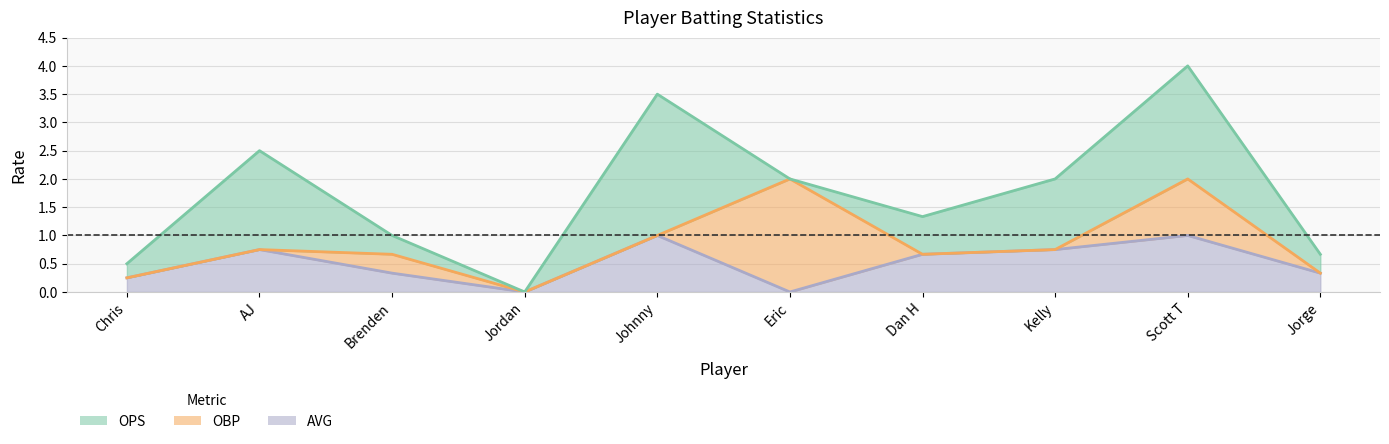

Count the number of categories in the chart.

10